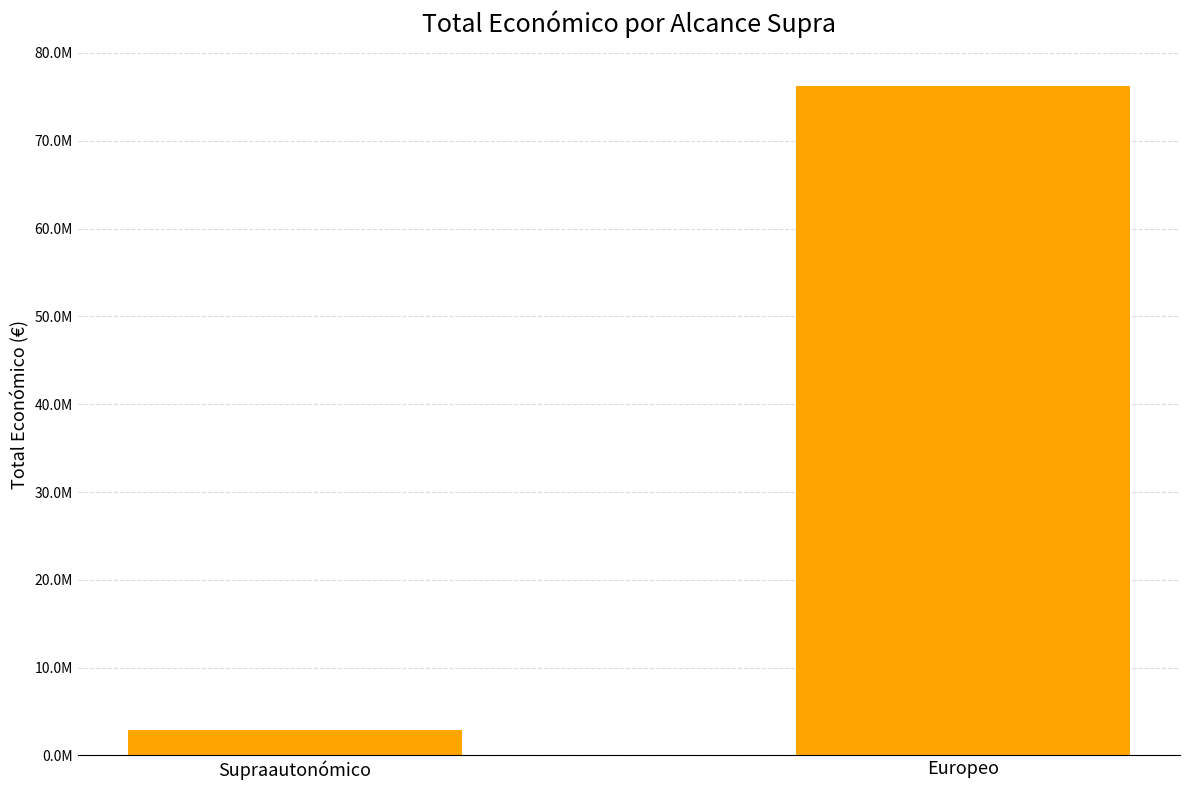

Are the bars horizontal?

No